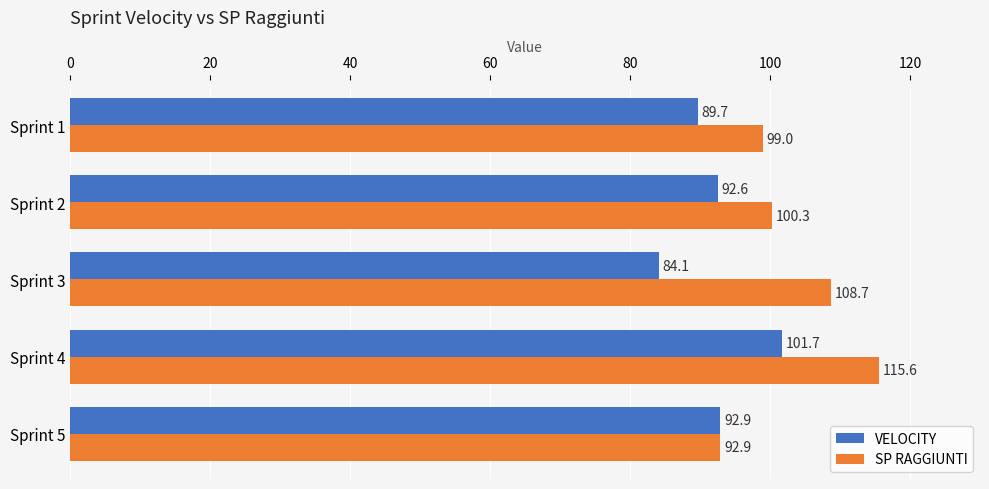

What is the spread (max minus min) of values at Sprint 3?

24.6